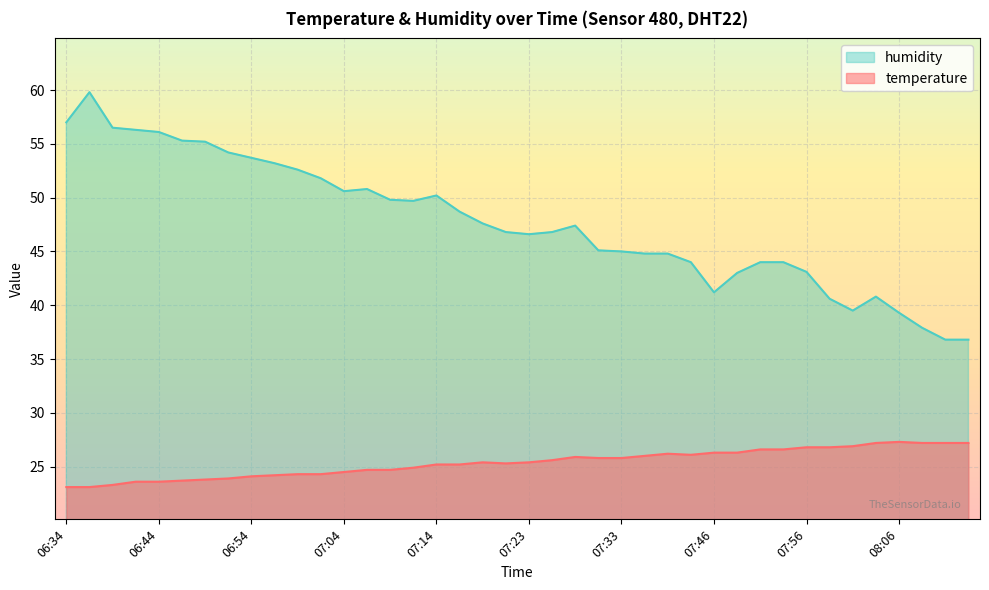

Read the temperature value at 07:38.

26.2